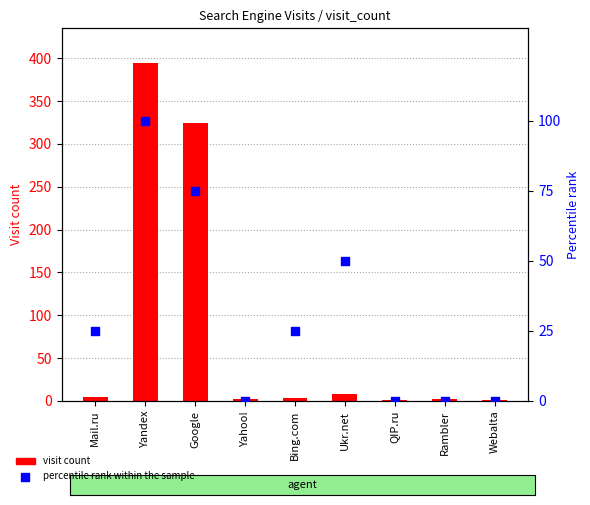

At how many categories does at least one series exceed 243?

2